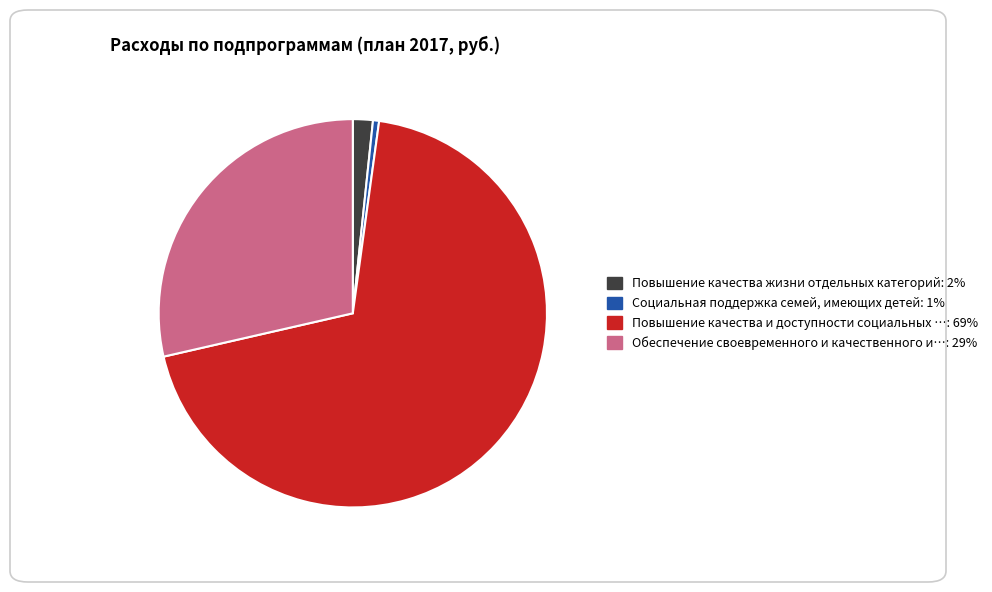

Is there any slice that represents more than half of the pie?

Yes